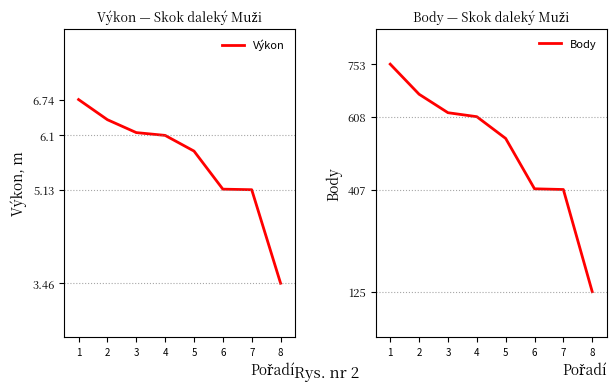

Between 4 and 7, which series saw the biggest shift?

Body